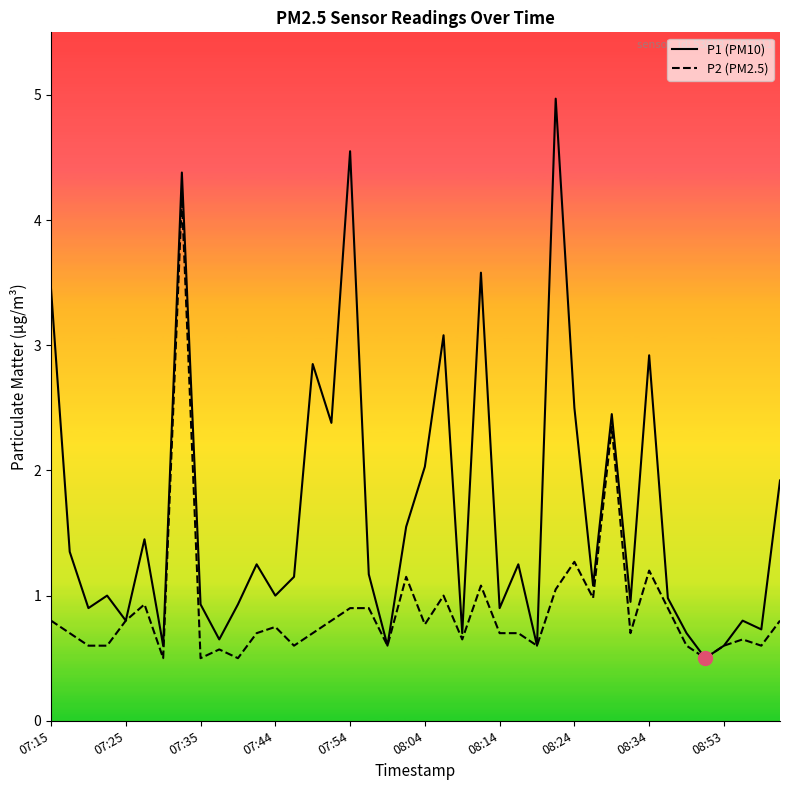

Which series has the largest range (max minus min)?

P1 (PM10)